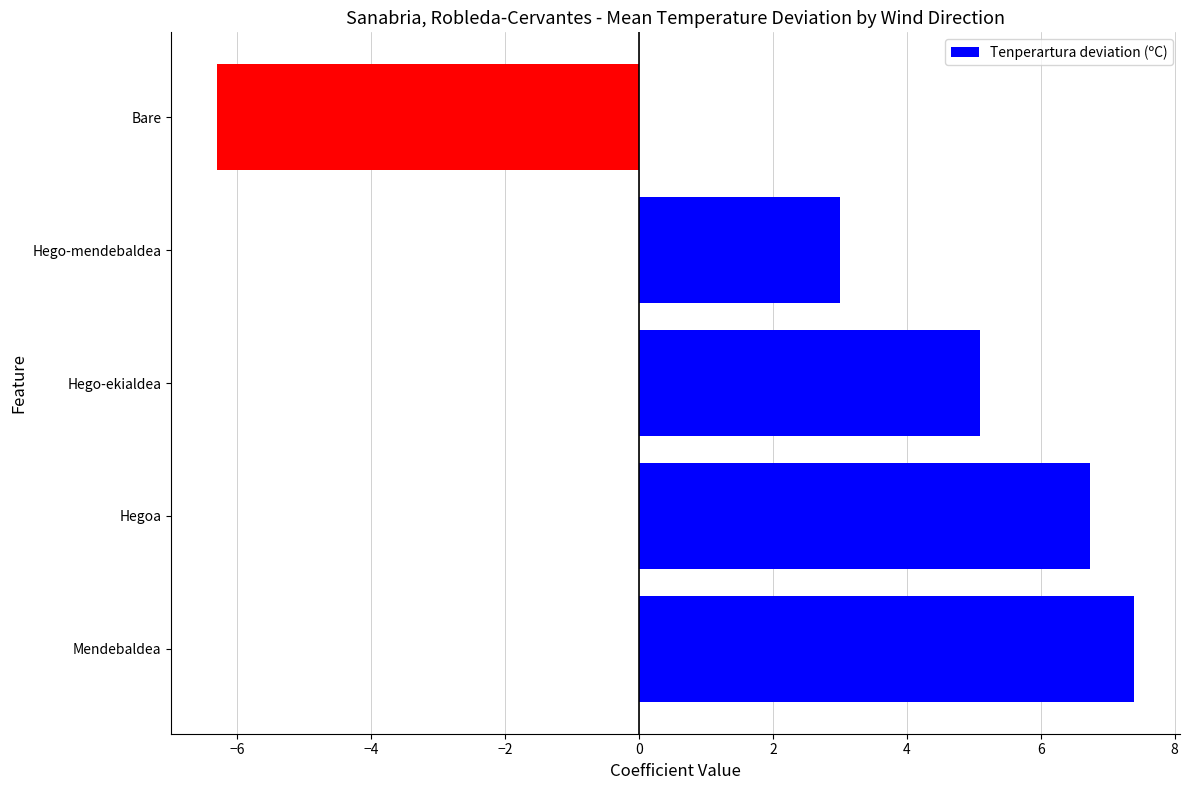

What is the difference between the maximum and minimum values?

13.7